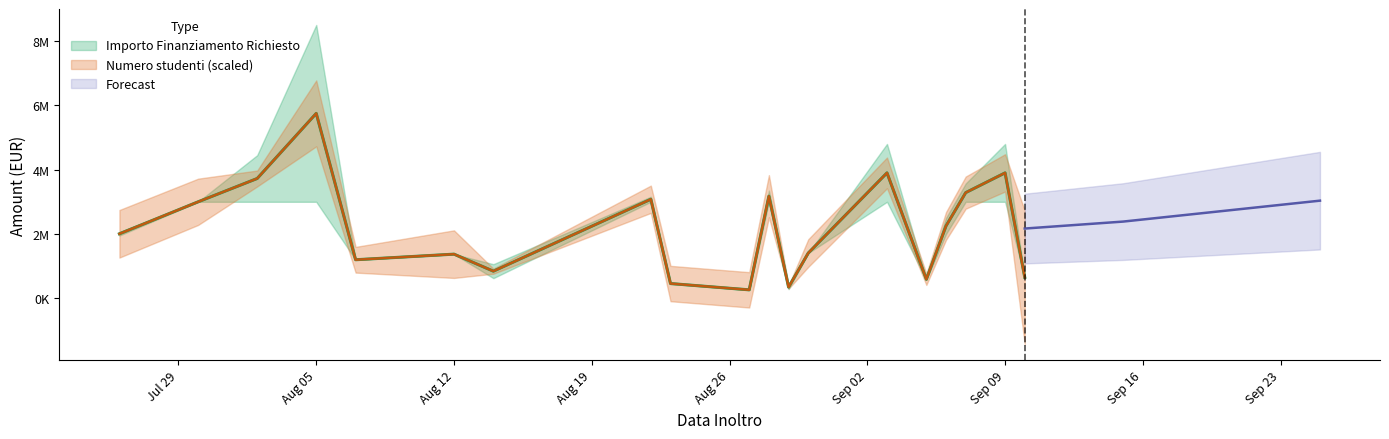

What is the value of the Numero studenti point at the 11th from the left?

262.0